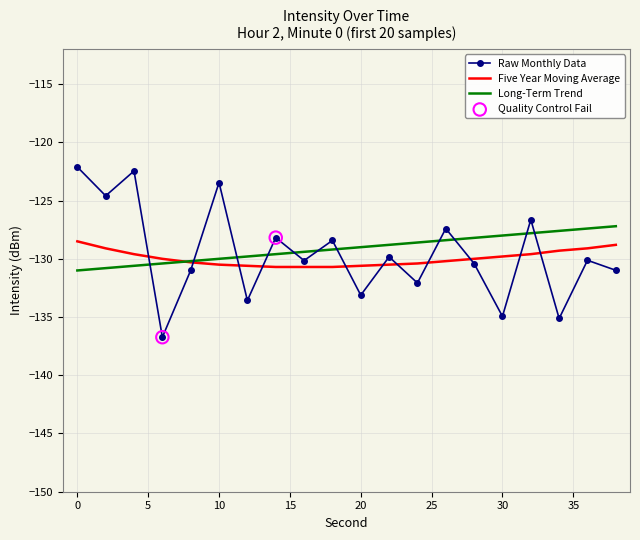

Which series has the largest range (max minus min)?

Raw Monthly Data